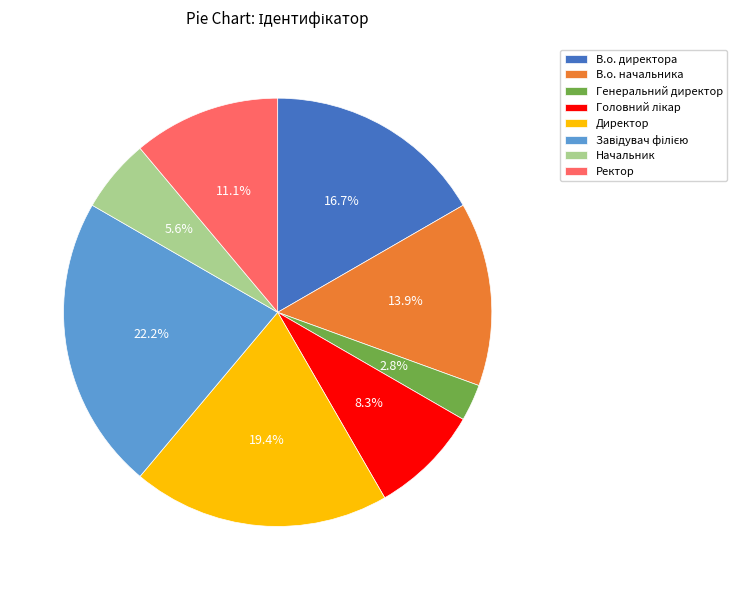

What portion of the pie excludes Директор?

80.6%